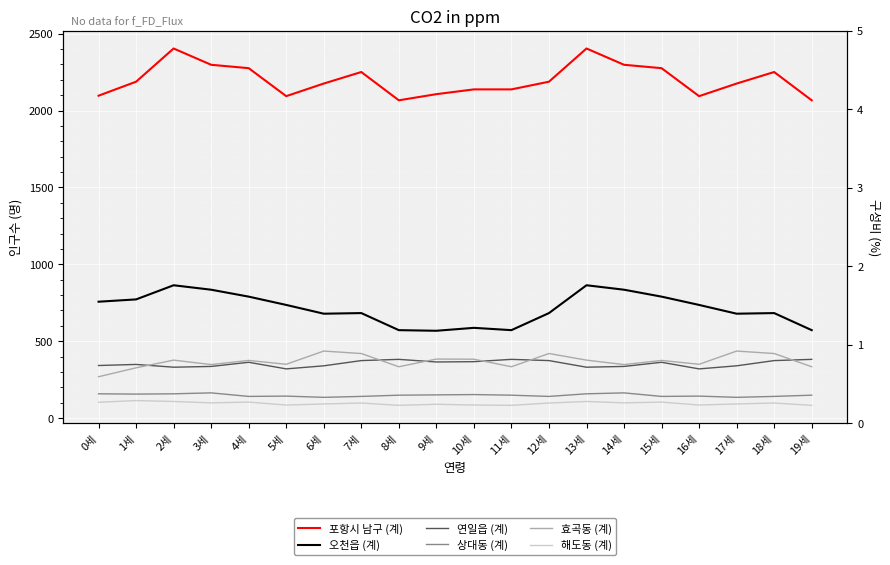

What position from the right is 3세?

17